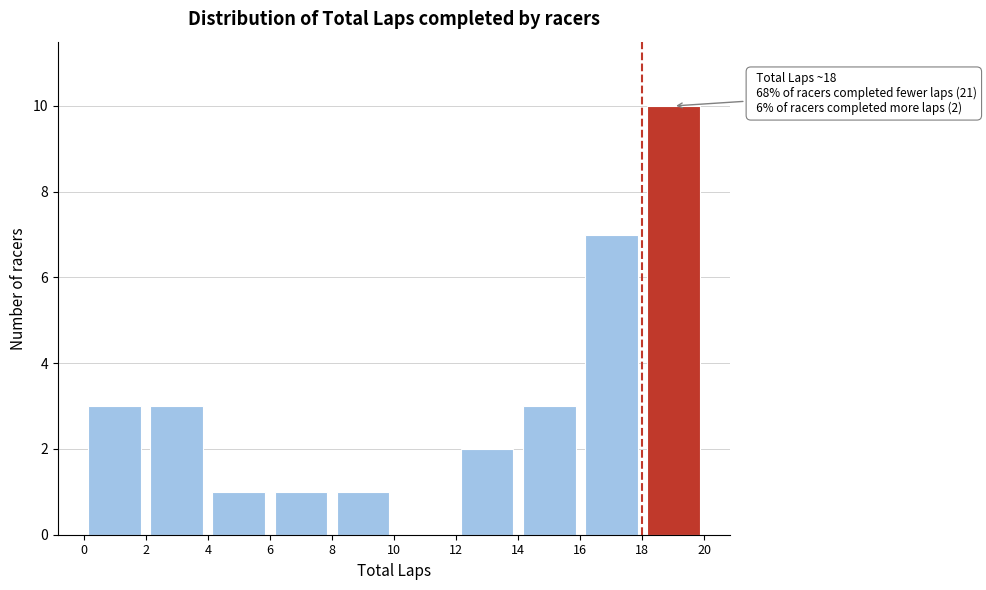

Which range on the x-axis has the tallest bar?

18 to 20